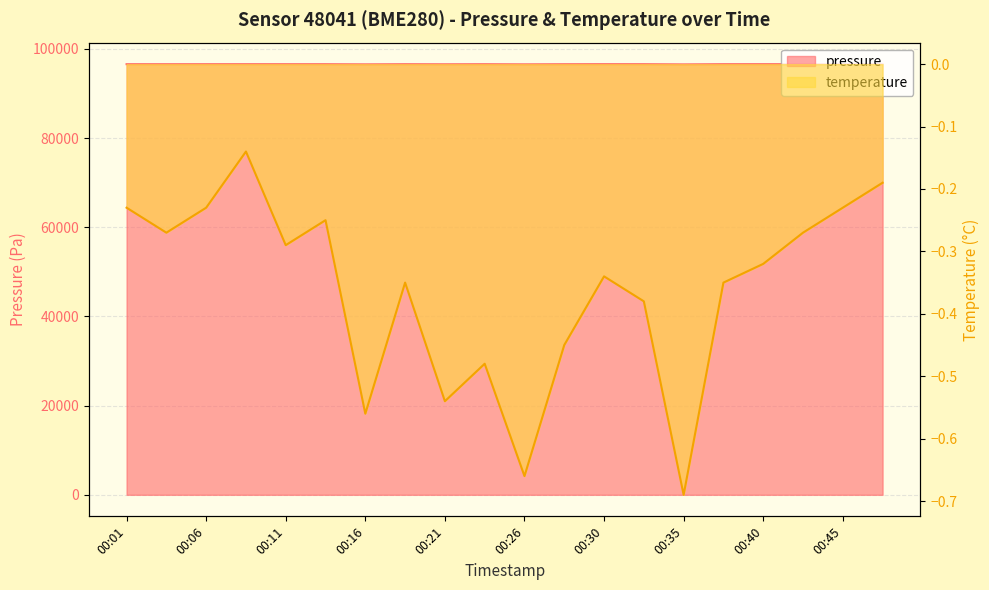

Which series changed the most between 00:18 and 00:28?

pressure